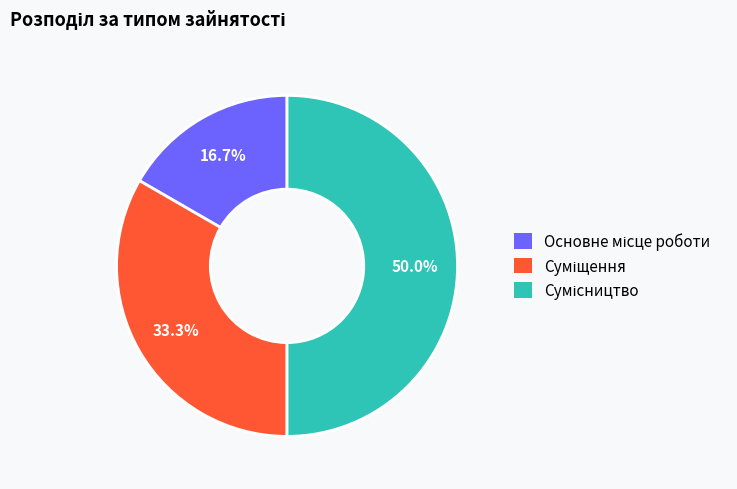

Does any single category account for the majority?

No